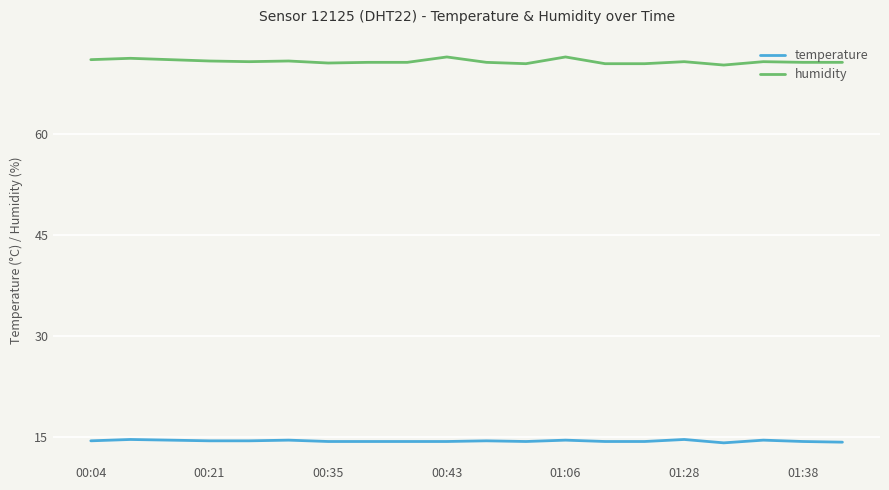

Which series has the largest range (max minus min)?

humidity